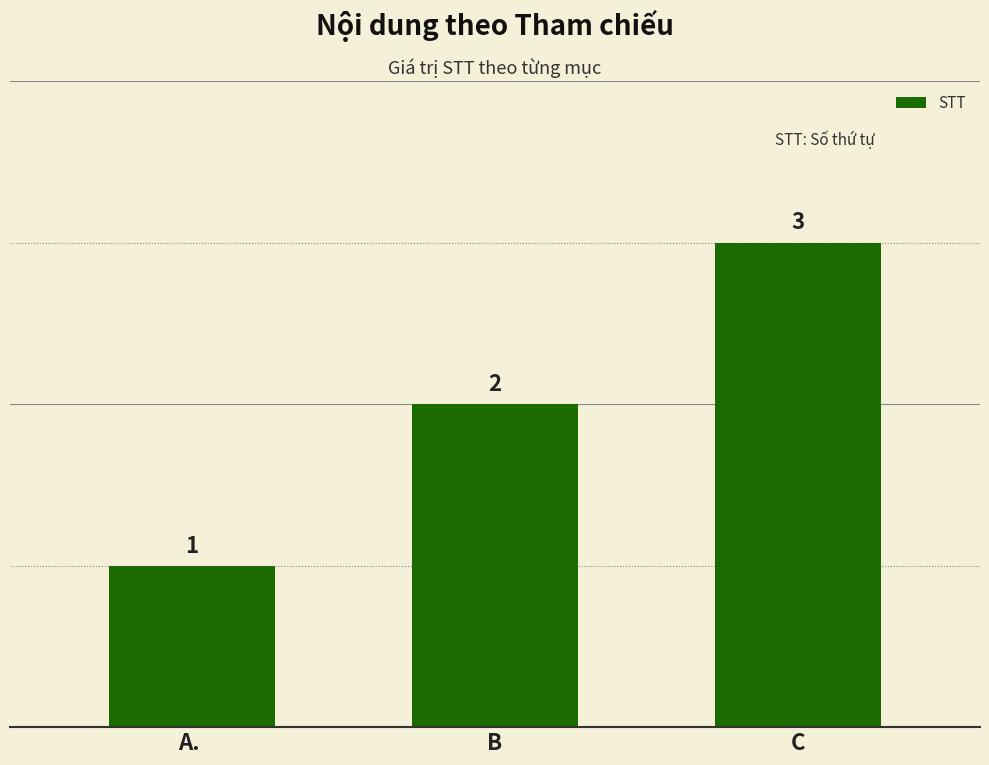

How many categories are shown in the chart?

3